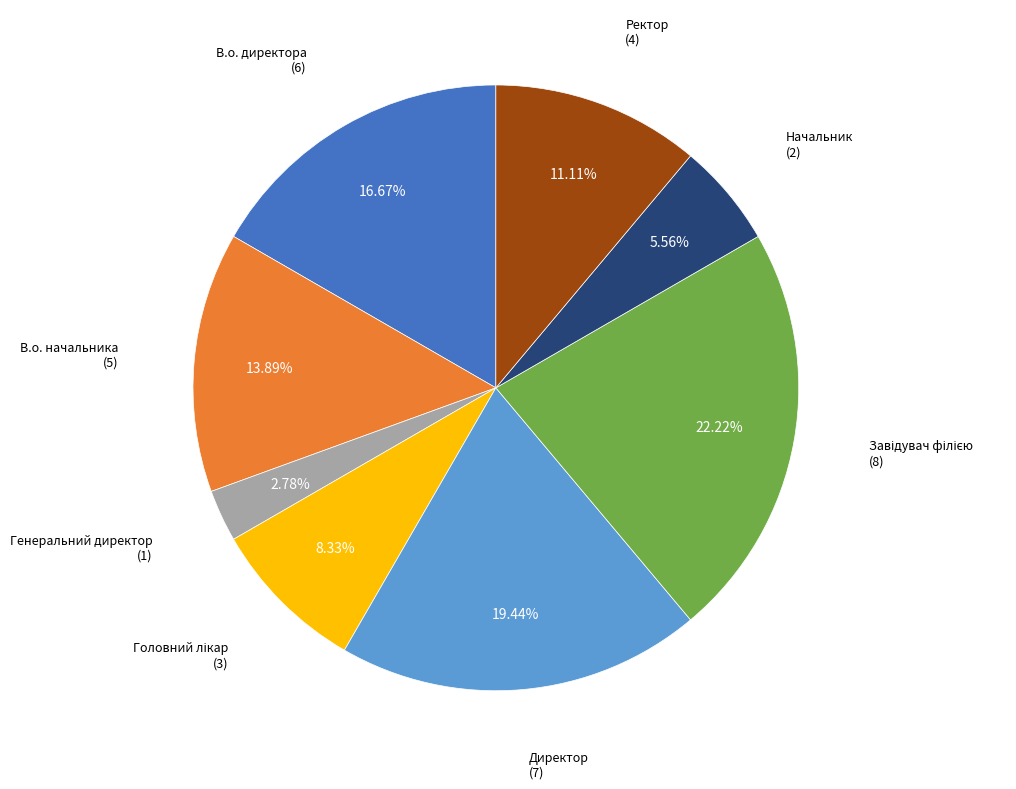

Is there any slice that represents more than half of the pie?

No